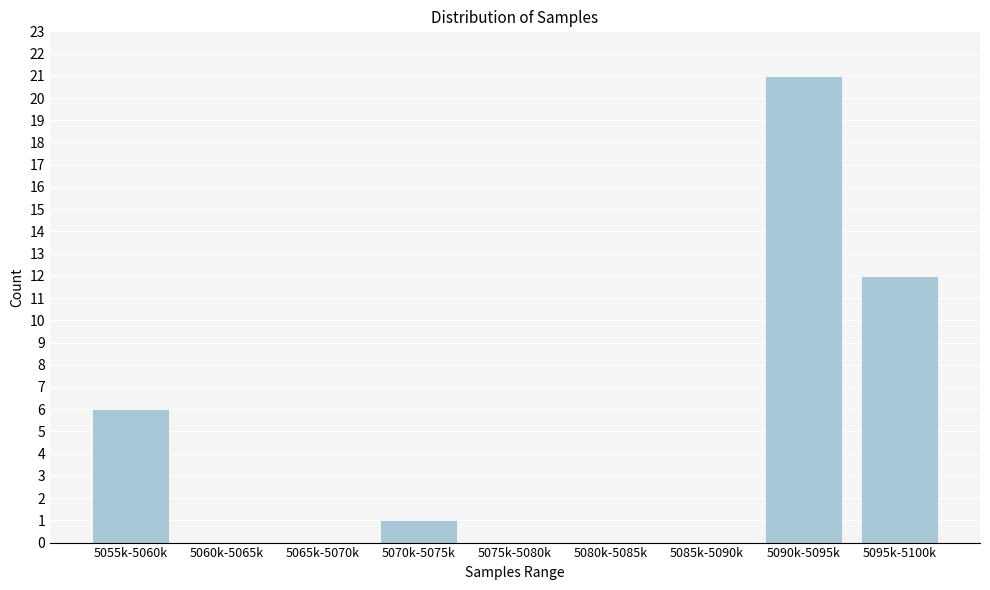

Reading left to right, what are all the values shown in this chart?

5055k-5060k=6	5060k-5065k=0	5065k-5070k=0	5070k-5075k=1	5075k-5080k=0	5080k-5085k=0	5085k-5090k=0	5090k-5095k=21	5095k-5100k=12